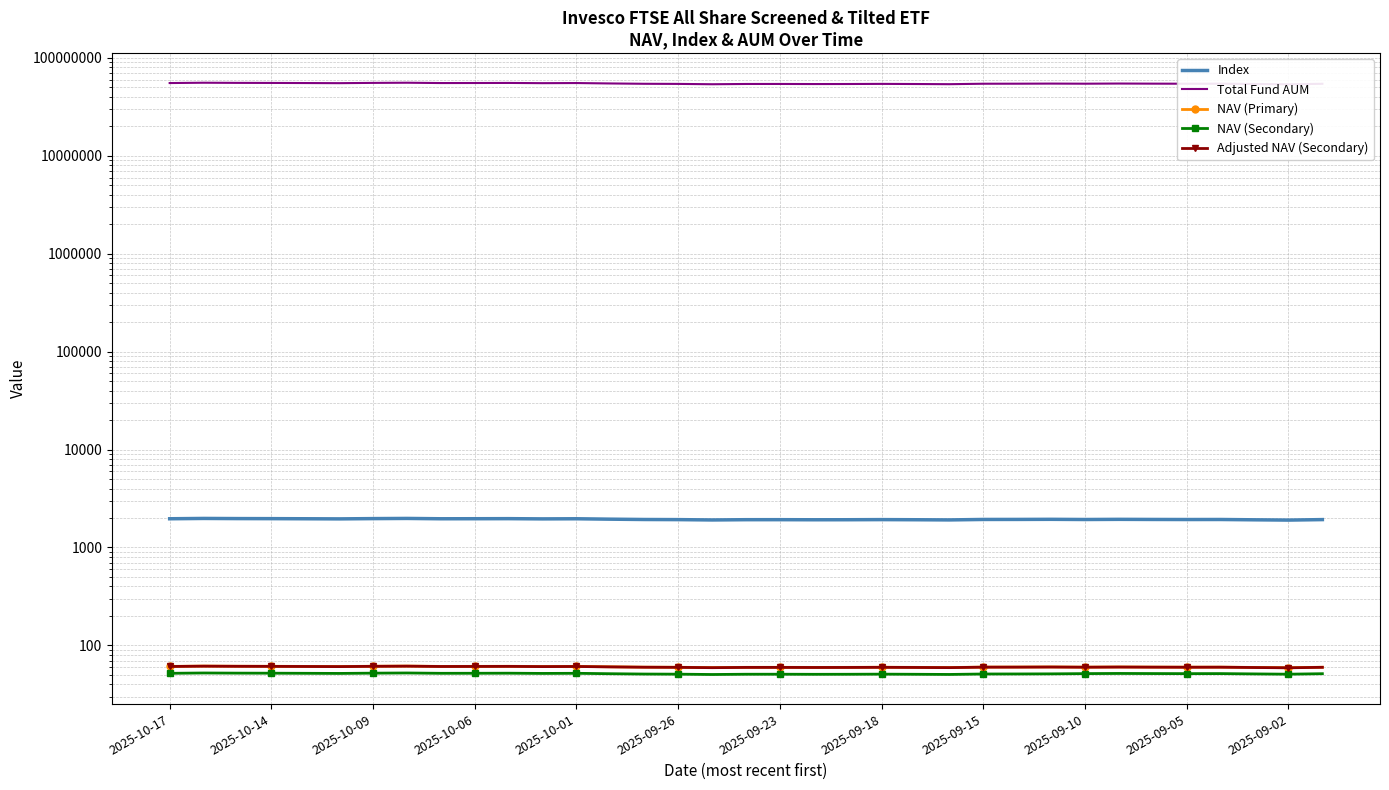

True or false: Total Fund AUM and NAV (Secondary) cross at least once.

False